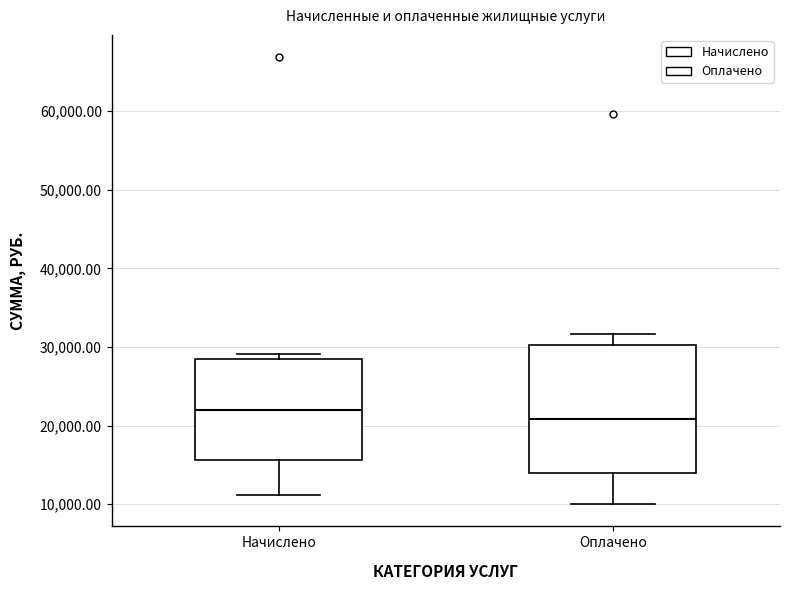

Where does the lower whisker of the box for Оплачено end on the y-axis? The values are not printed on the chart, so give them approximately, as read against the axis.

10000